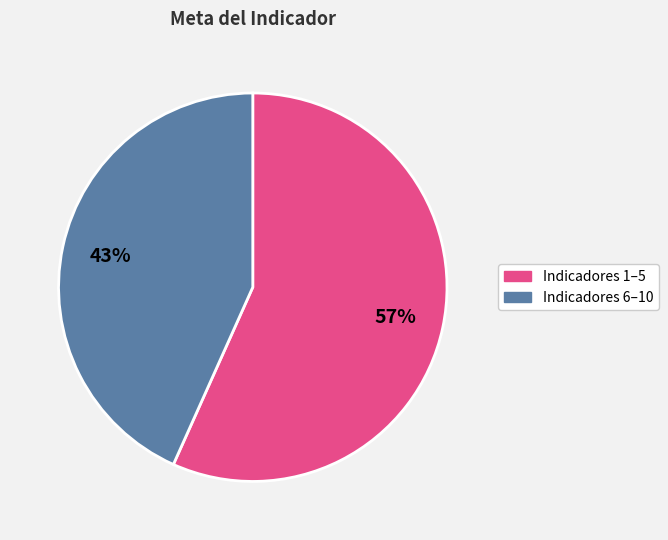

Do Indicadores 6–10 and Indicadores 1–5 together represent more than half of the pie?

Yes